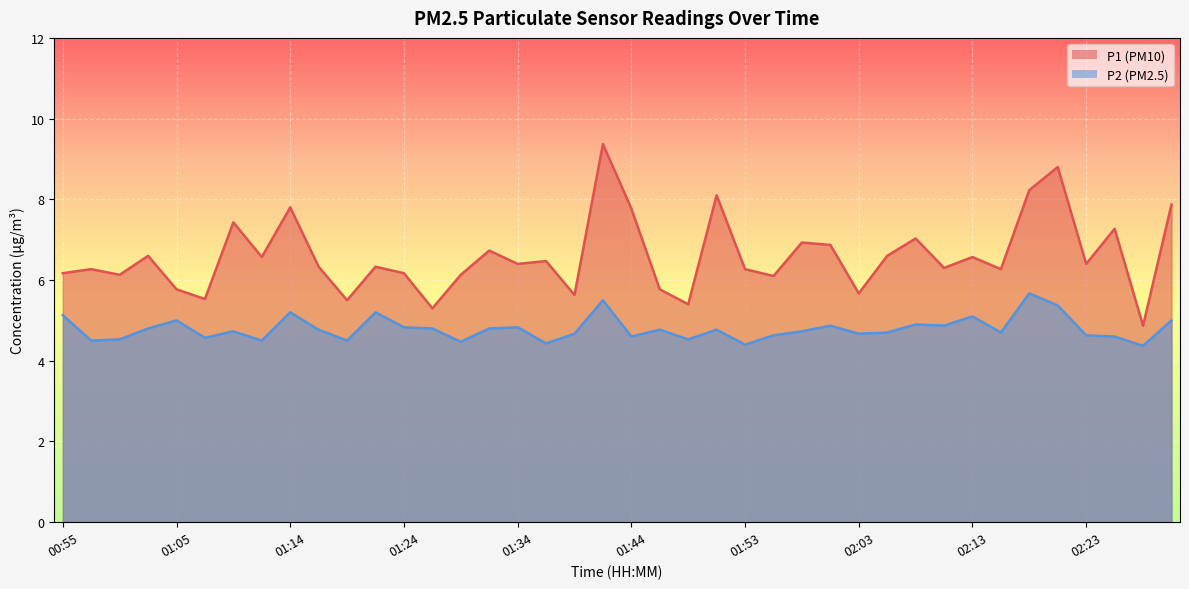

What is the maximum value shown in the chart?

9.4